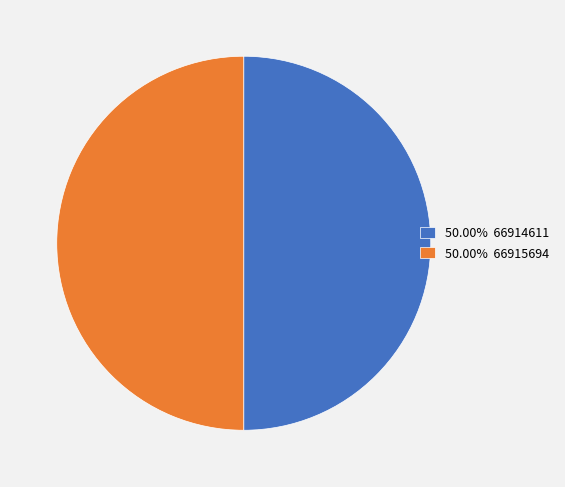

Approximately how many times larger is the value at 50.00% 66914611 compared to 50.00% 66915694?

1.0